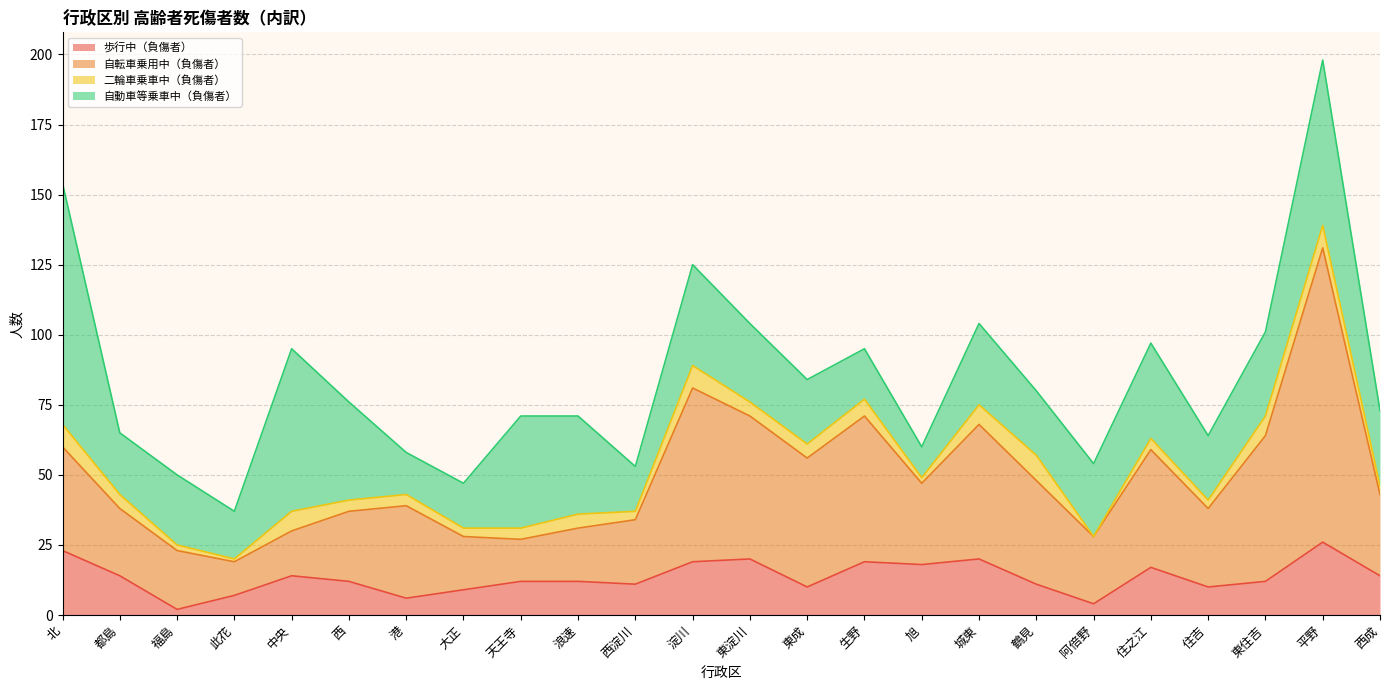

What is the total value across all series at 東淀川?

104